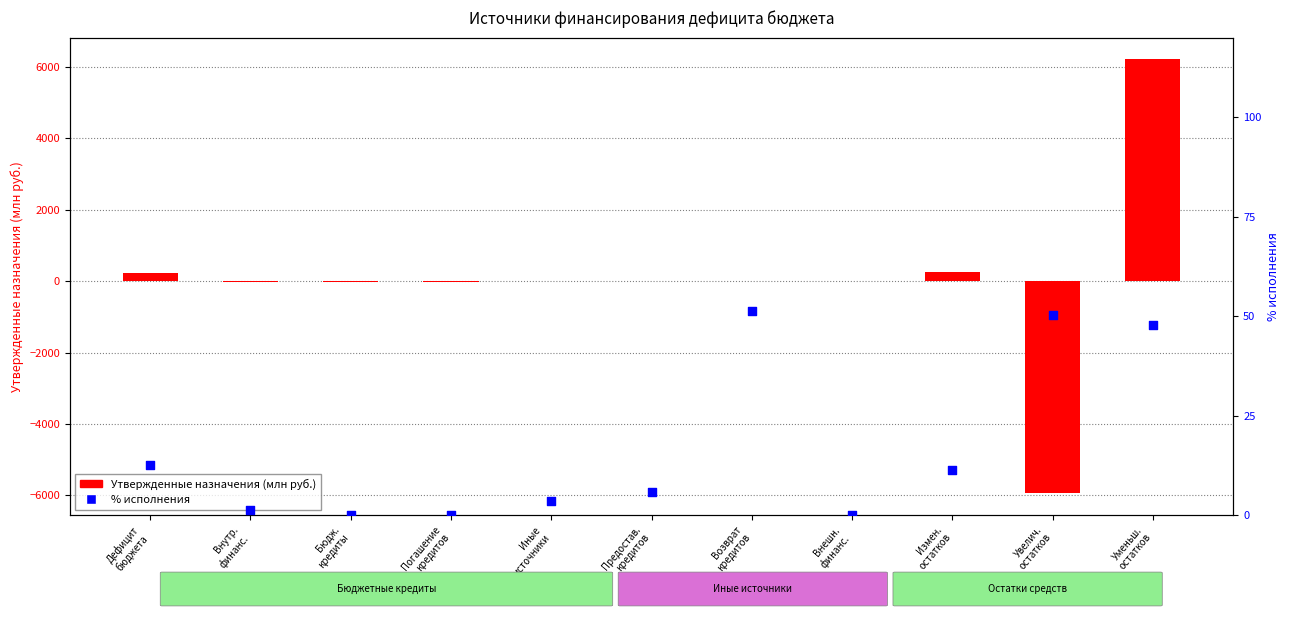

What are all the series names shown in the legend?

Утвержденные назначения, % исполнения